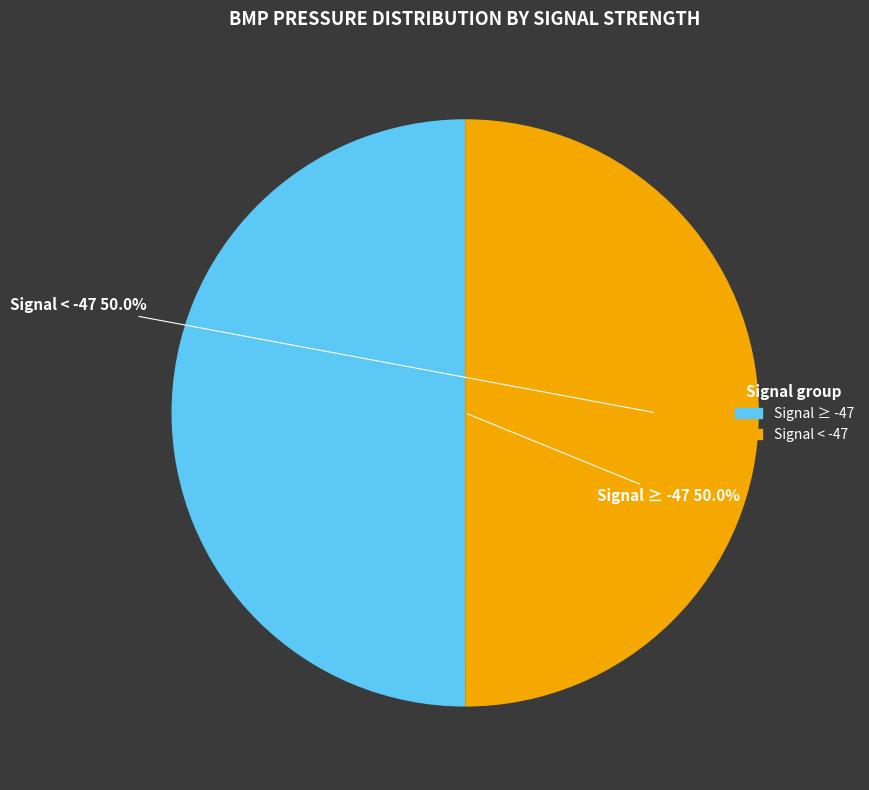

How many segments does this pie chart have?

2